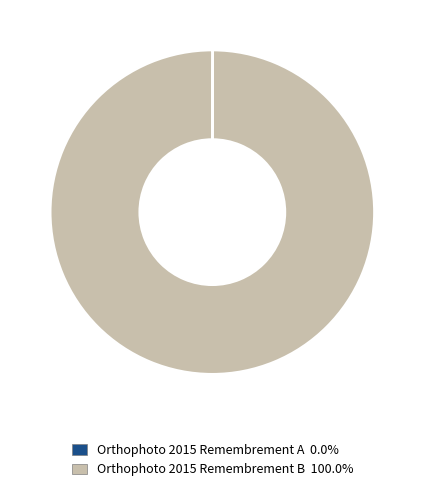

Is there a majority slice in this chart?

Yes